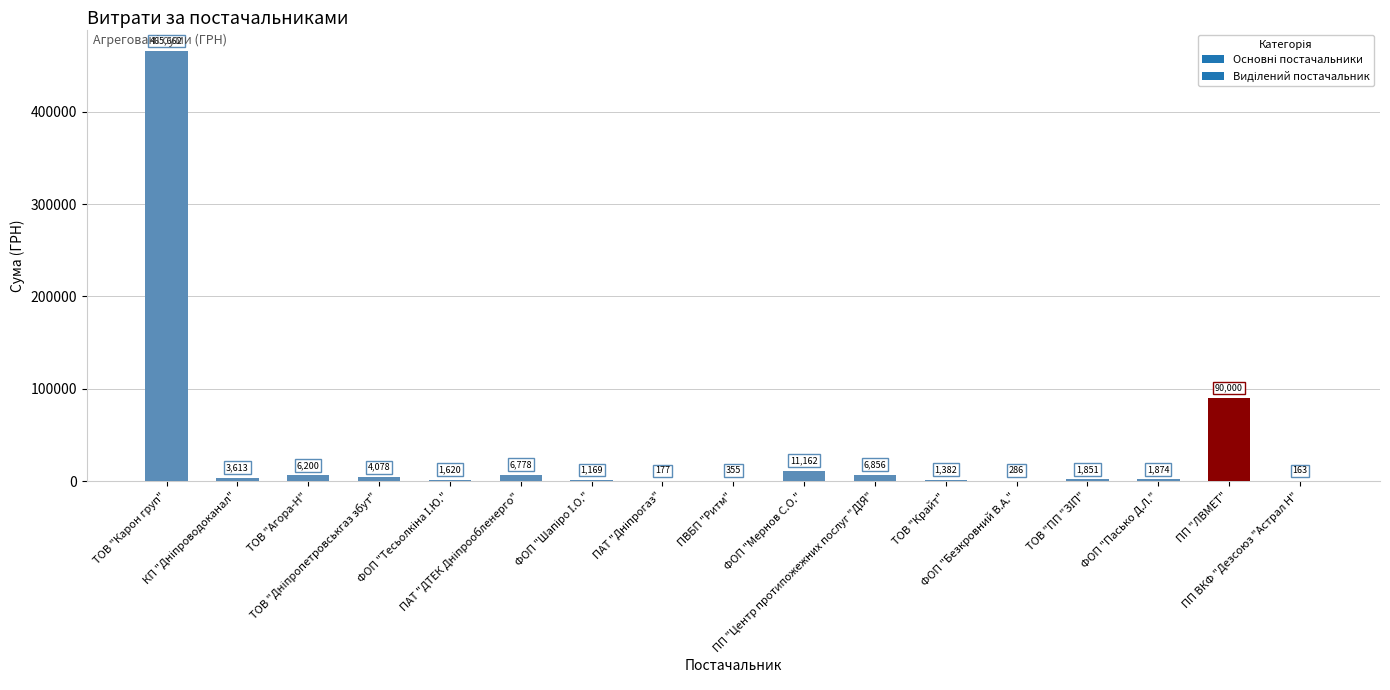

What is the maximum value shown in the chart?

465662.5